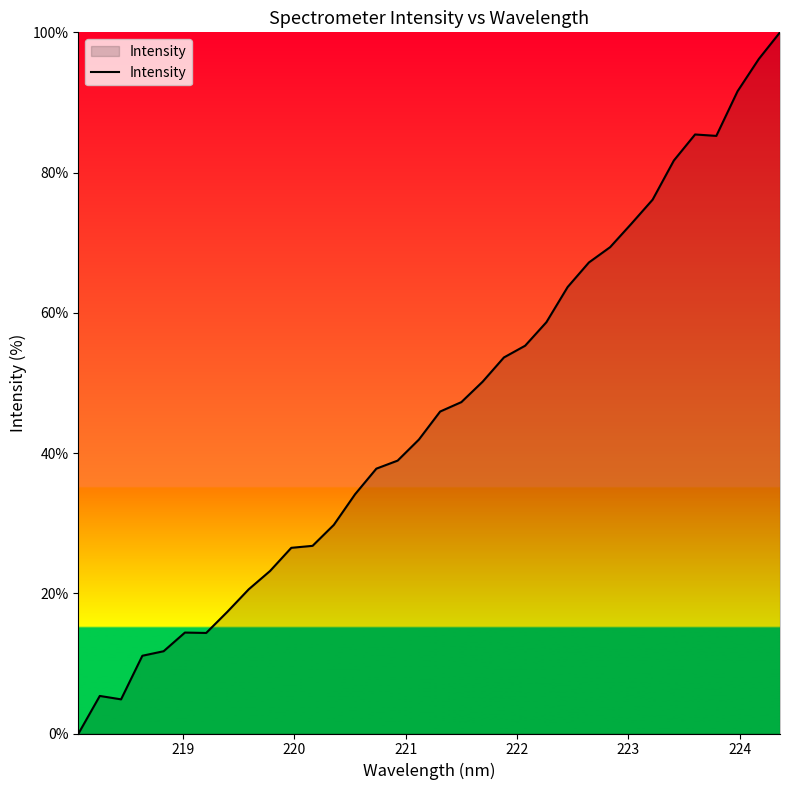

What is the maximum value shown in the chart?

100.0